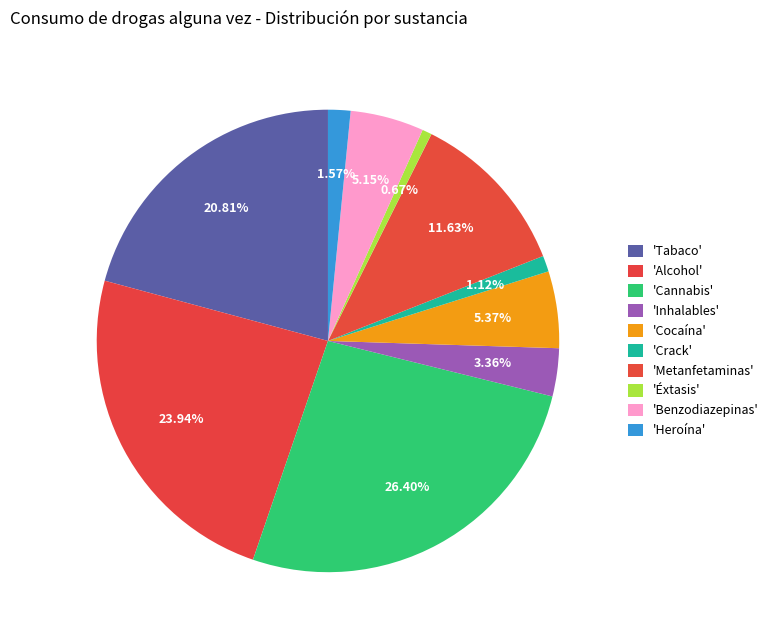

What is the smallest slice in the pie chart?

Éxtasis